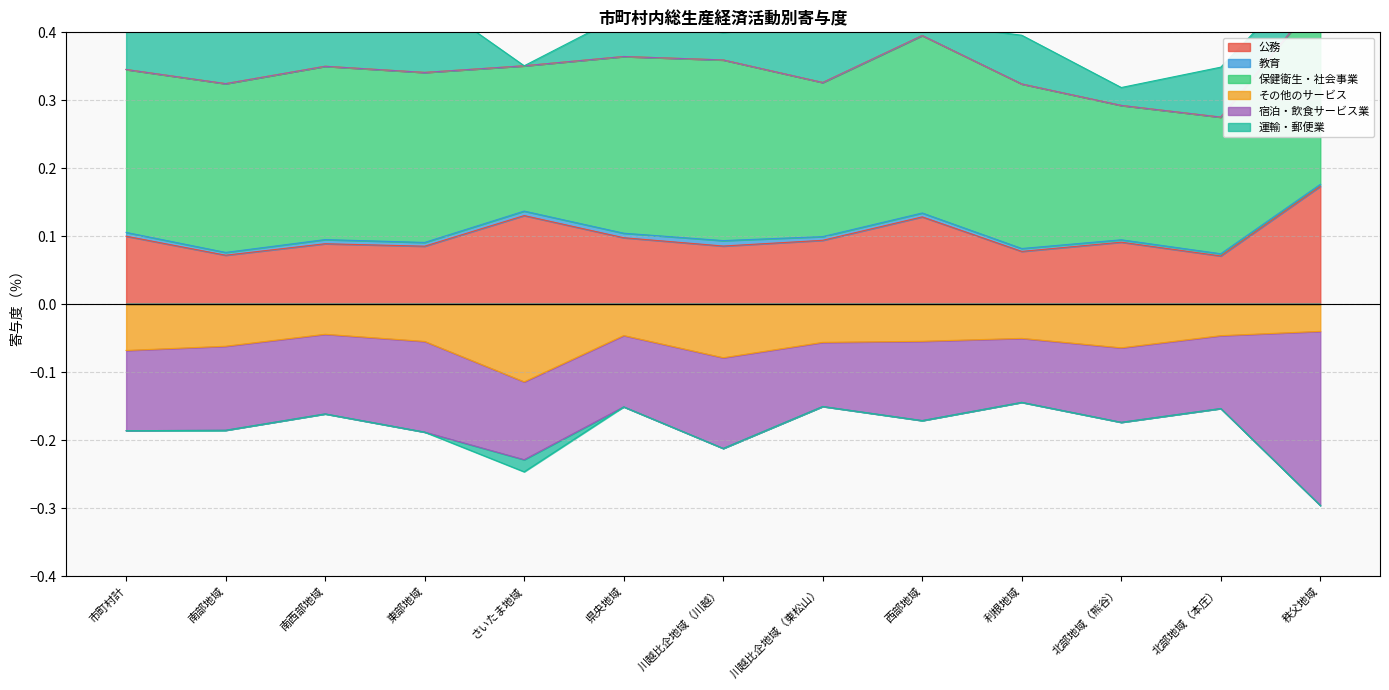

True or false: その他のサービス and 運輸・郵便業 cross at least once.

False